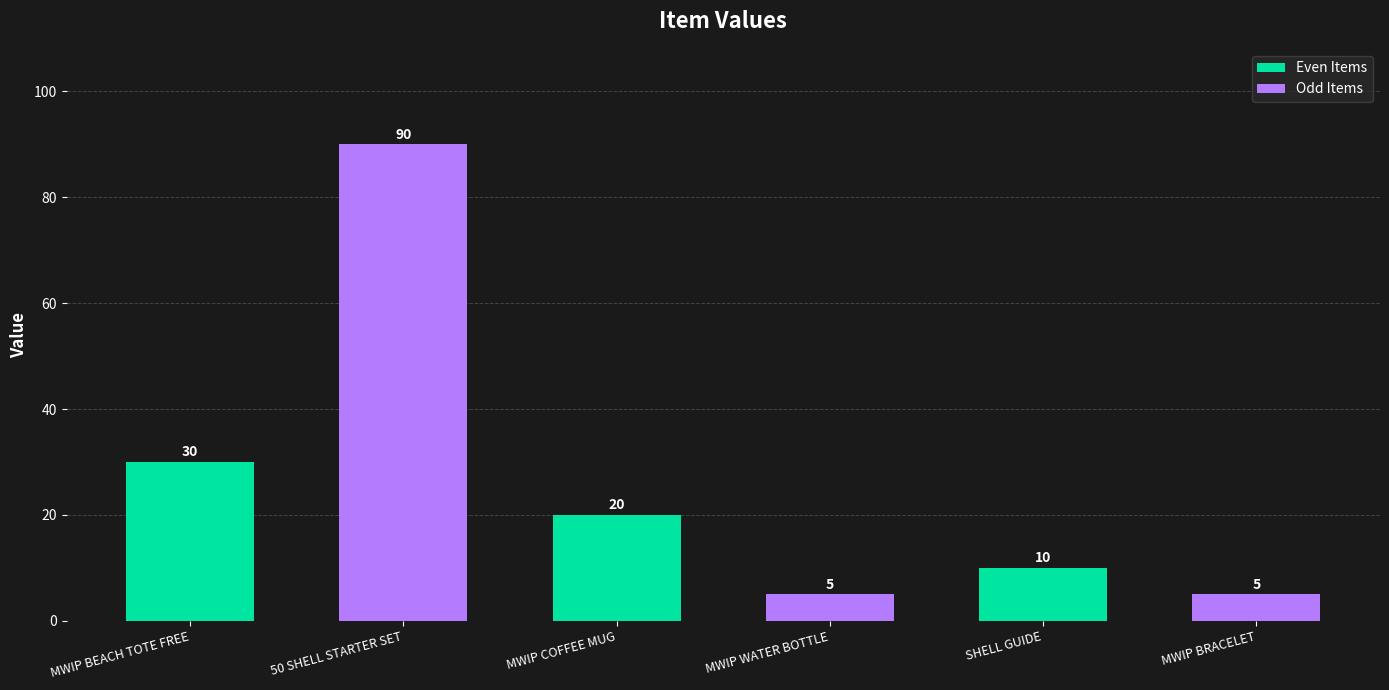

Count the number of categories in the chart.

6